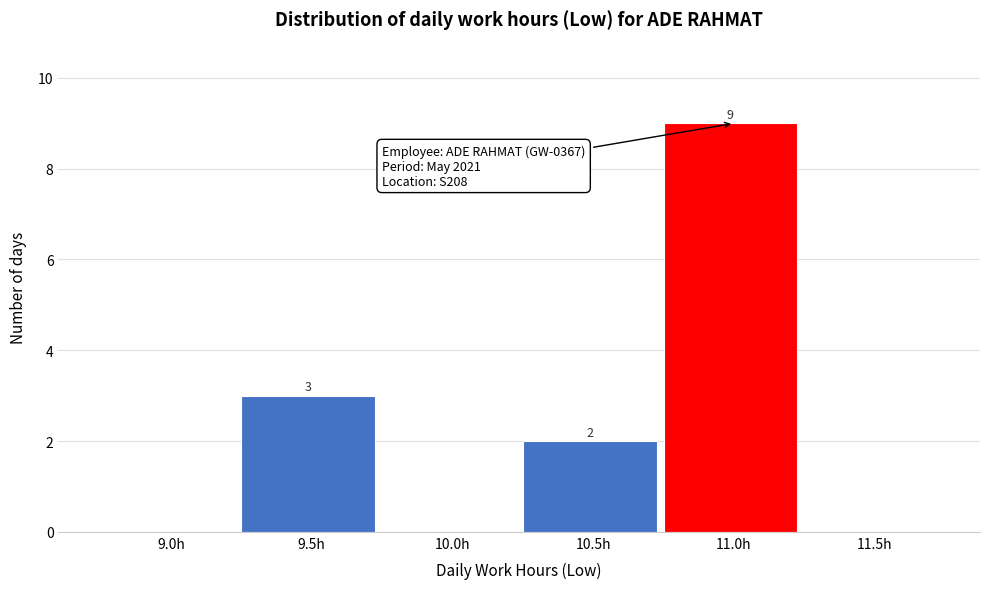

Reading right to left, extract all data points from this chart.

11.5h=0	11.0h=9	10.5h=2	10.0h=0	9.5h=3	9.0h=0